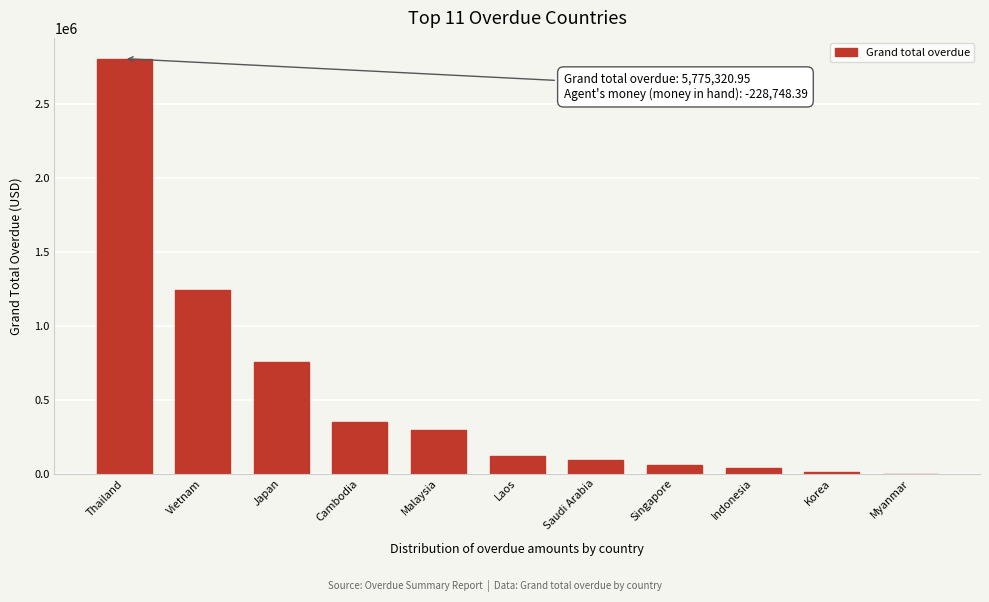

What is the sum of all values?

5775321.0